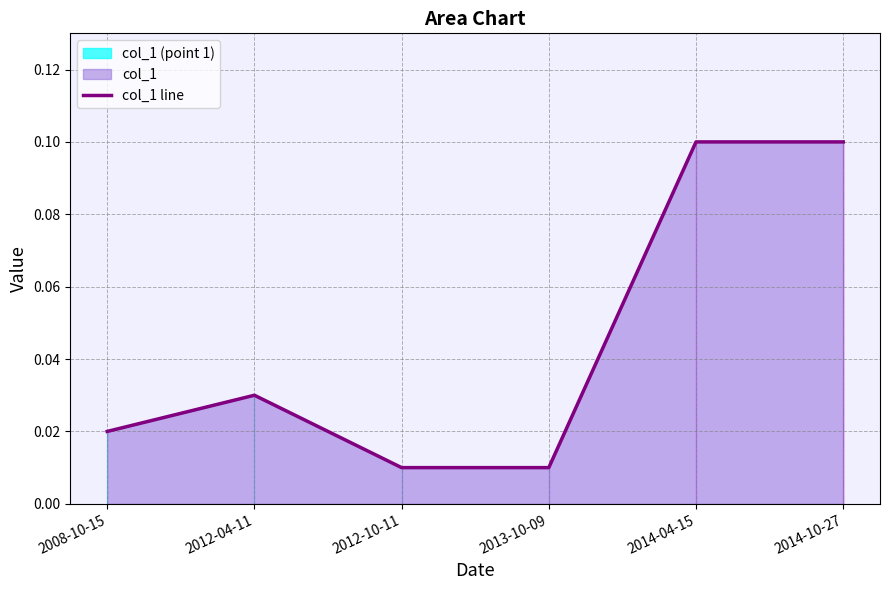

What is the difference between the second highest and second lowest values?

0.1